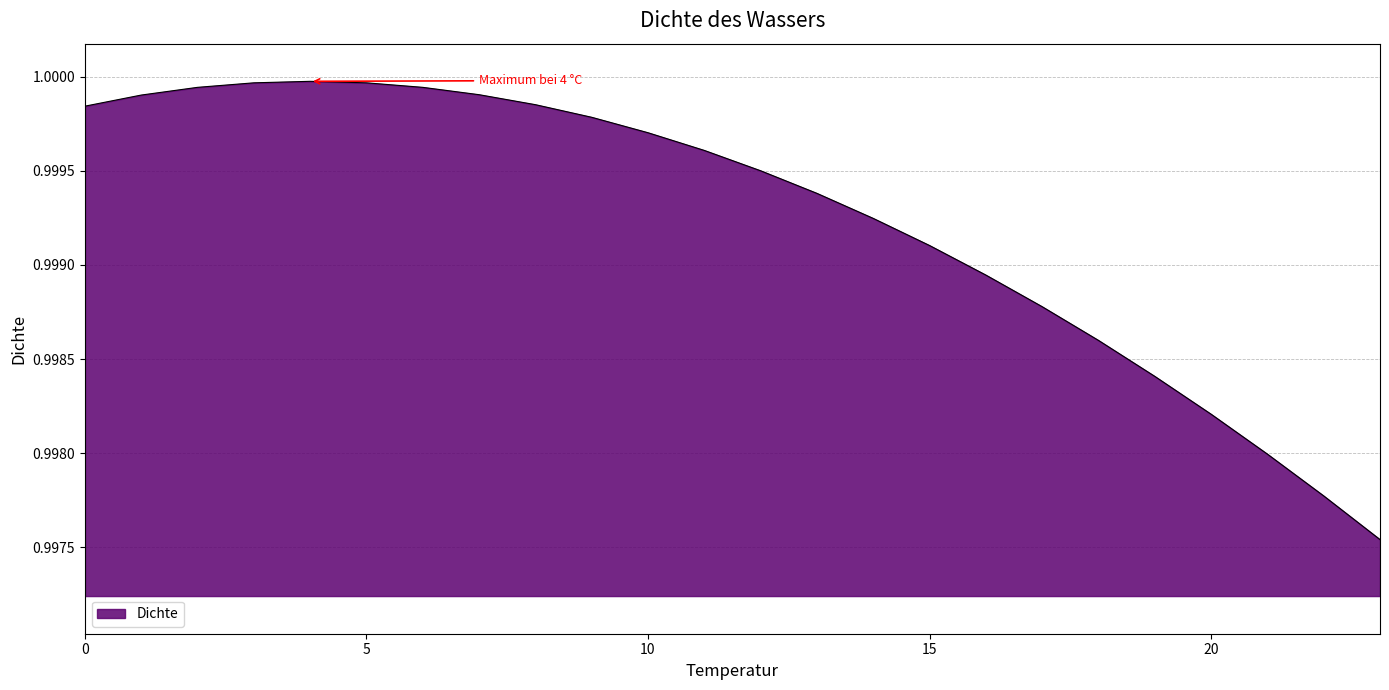

List the labels in order of value, largest first.

4, 3, 5, 2, 6, 7, 1, 8, 0, 9, 10, 11, 12, 13, 14, 15, 16, 17, 18, 19, 20, 21, 22, 23